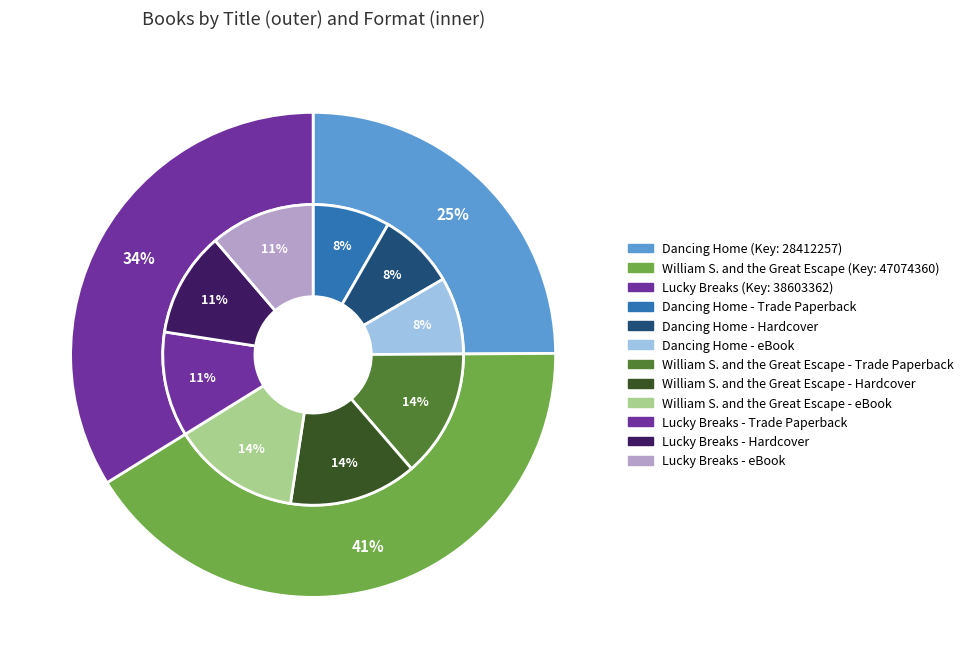

The Lucky Breaks slice represents 34% of the pie. True or false?

True